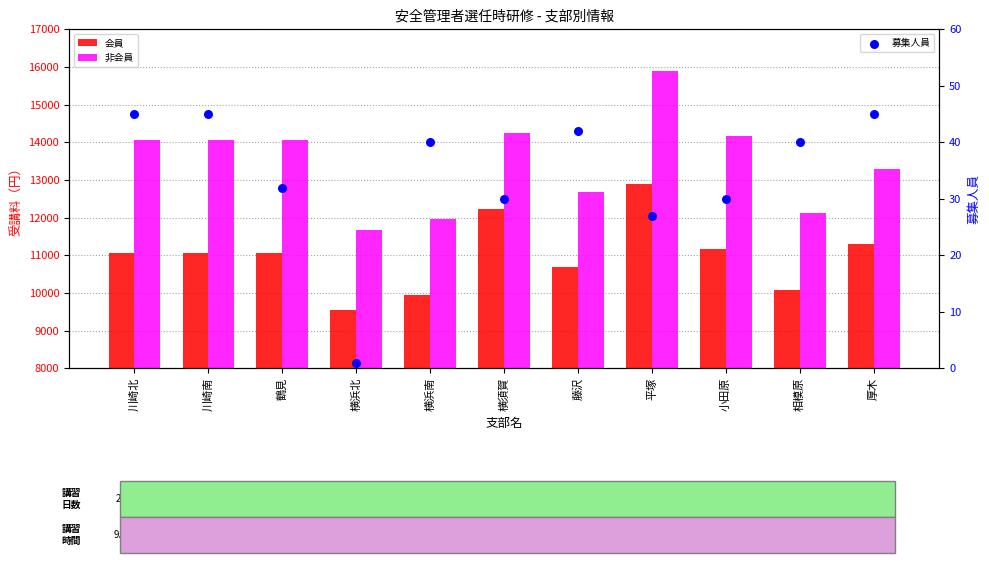

At how many categories does at least one series exceed 1759?

11